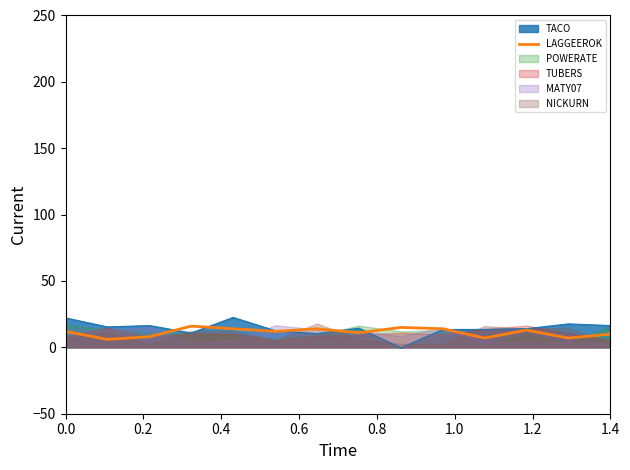

True or false: the data shows 7 at 10.

True